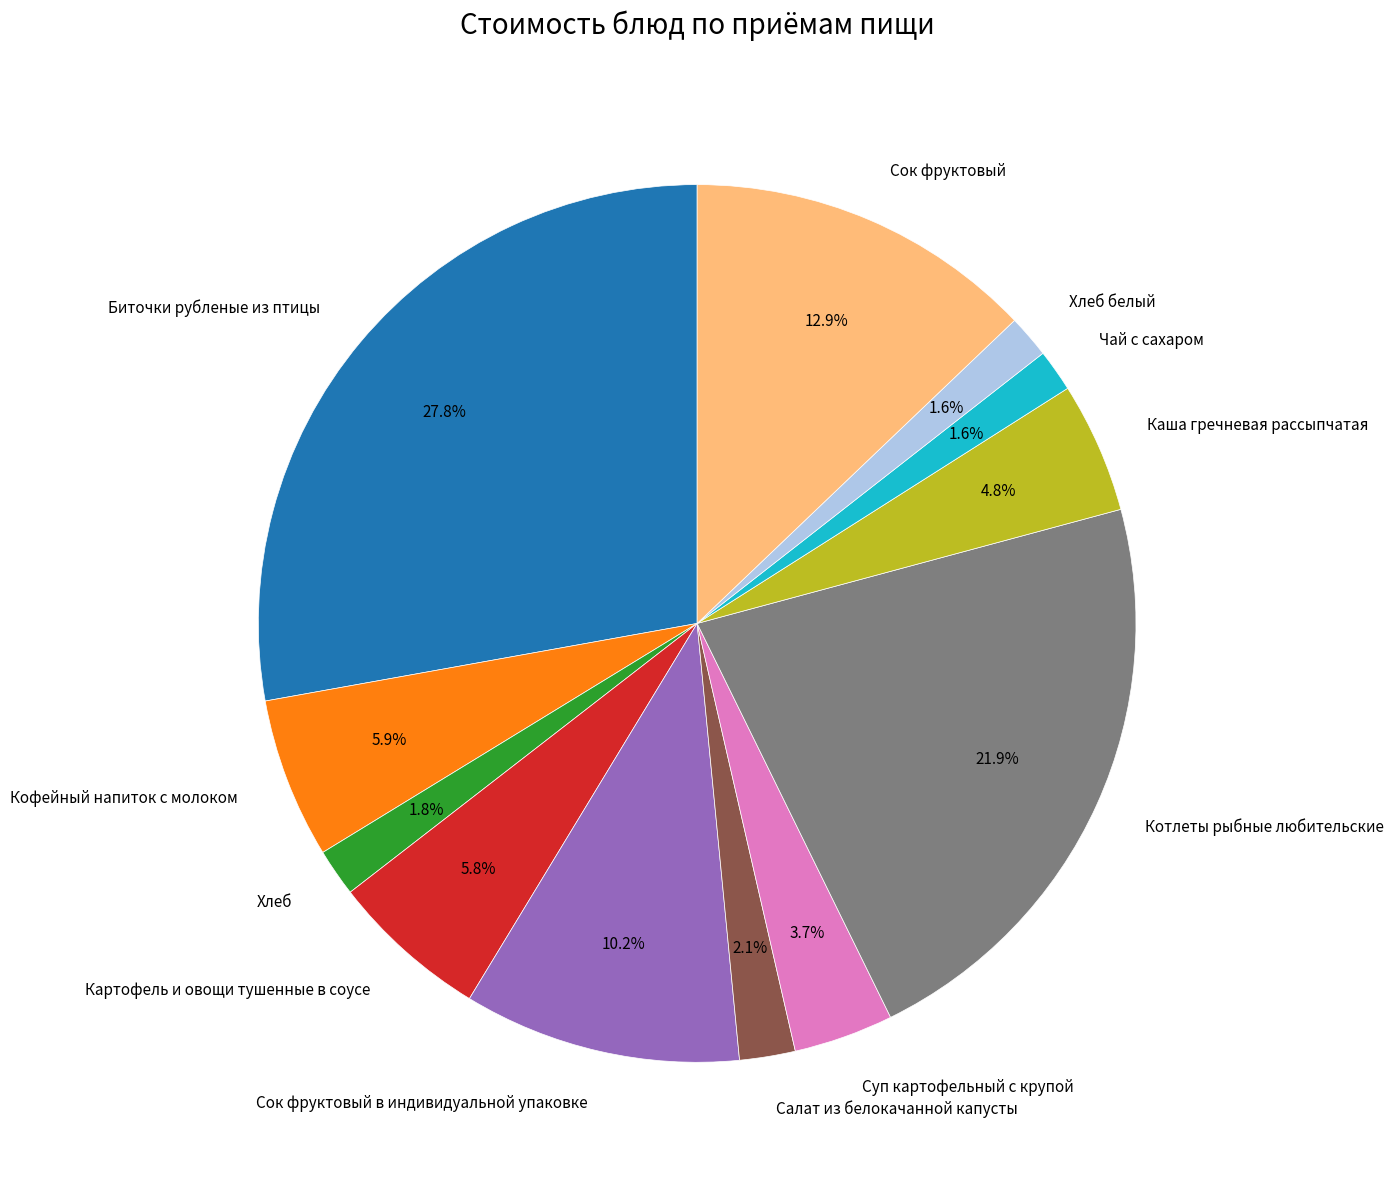

Is the sum of Чай с сахаром and Суп картофельный с крупой greater than half?

No